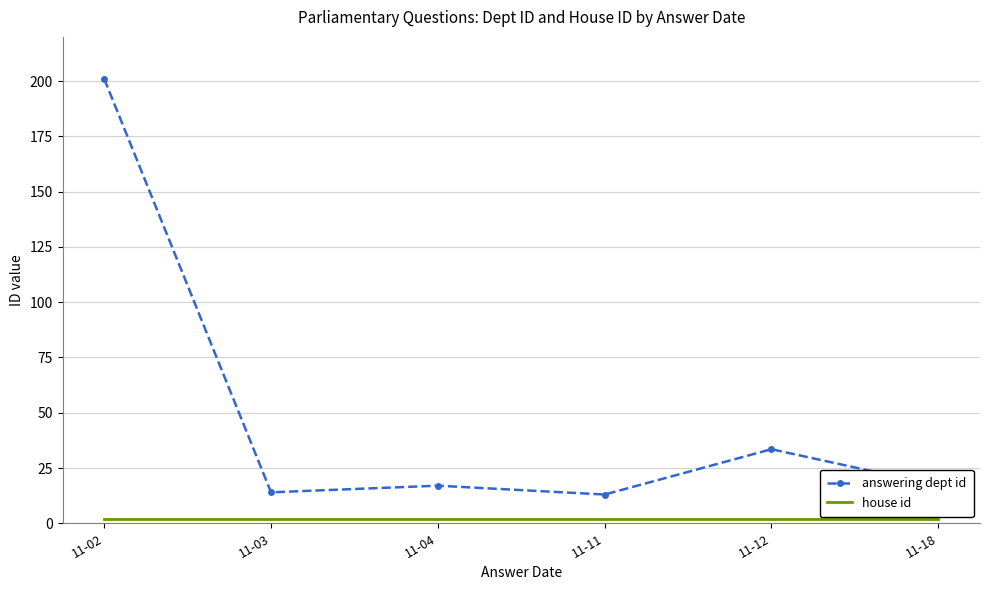

Which series has the largest range (max minus min)?

answering dept id